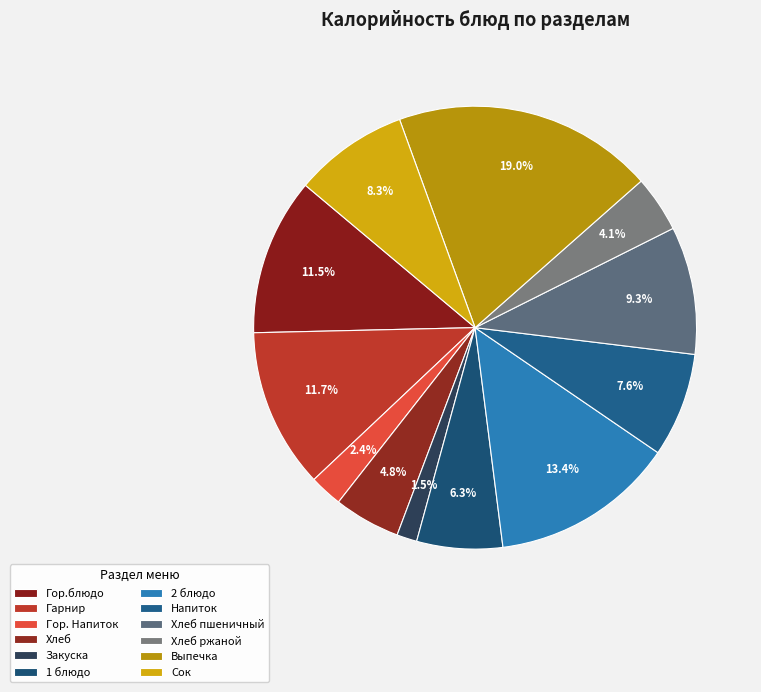

To the nearest percent, what portion does Хлеб пшеничный represent?

9%